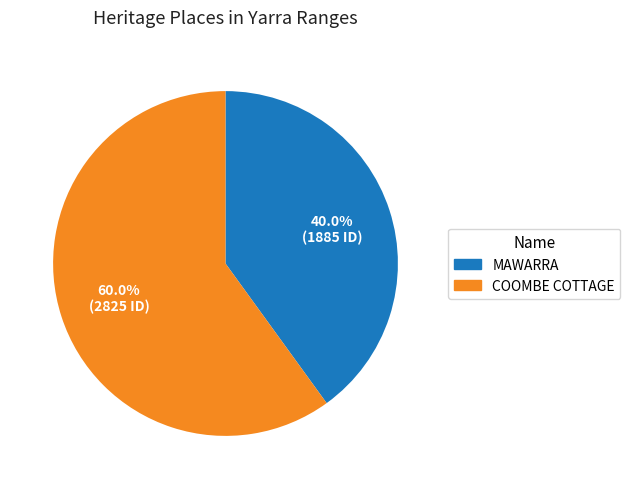

Rank the categories by value from highest to lowest.

COOMBE COTTAGE, MAWARRA